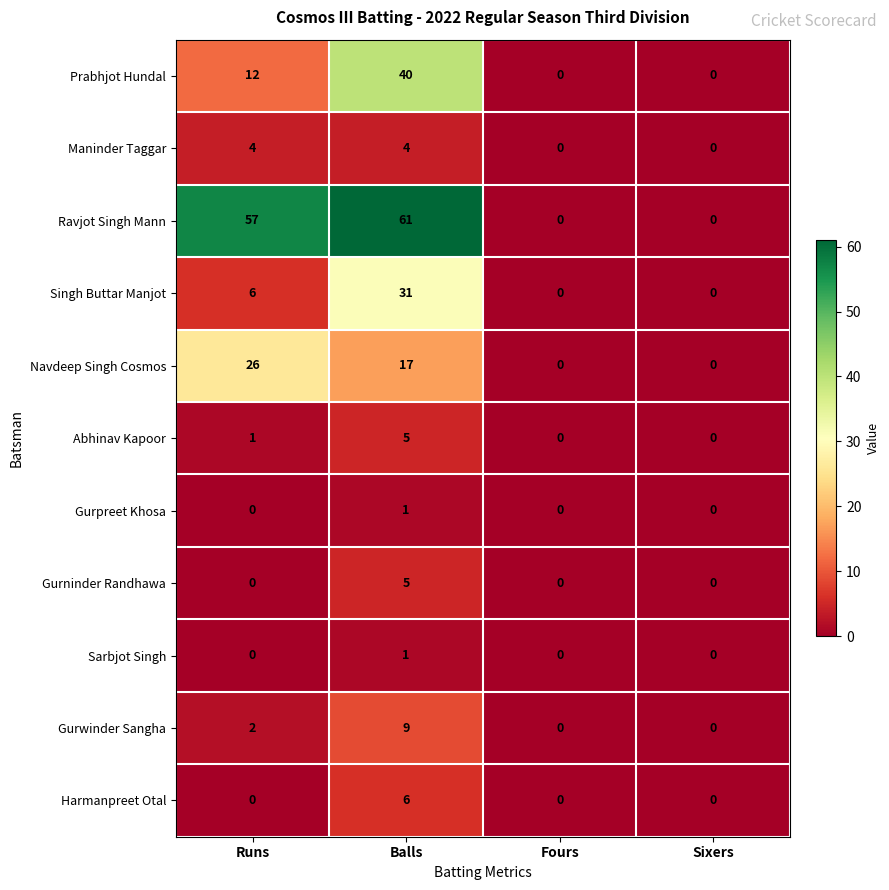

How many series are shown in this chart?

11